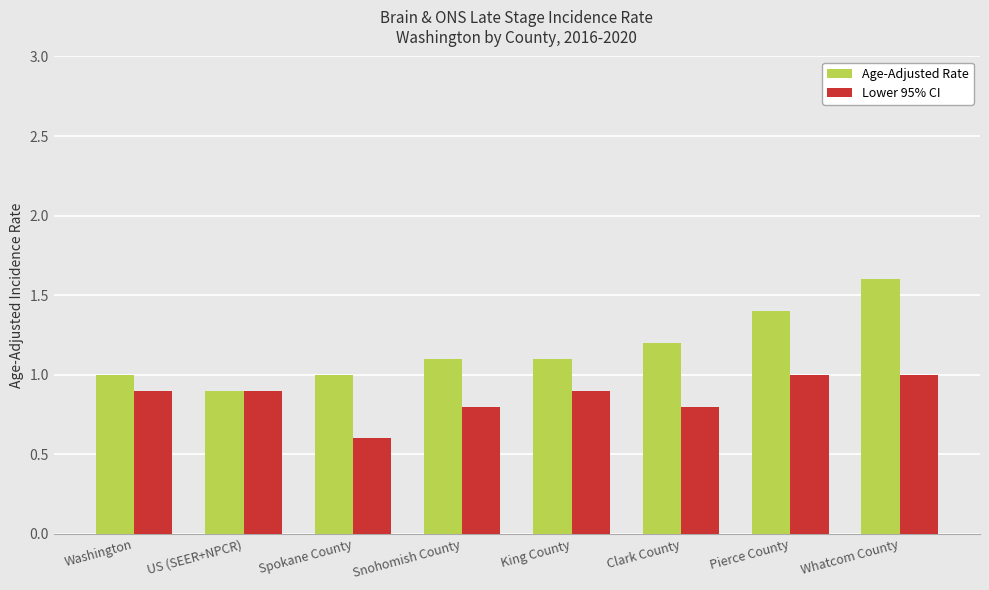

True or false: Lower 95% CI has a value of 0.4 at Whatcom County.

False